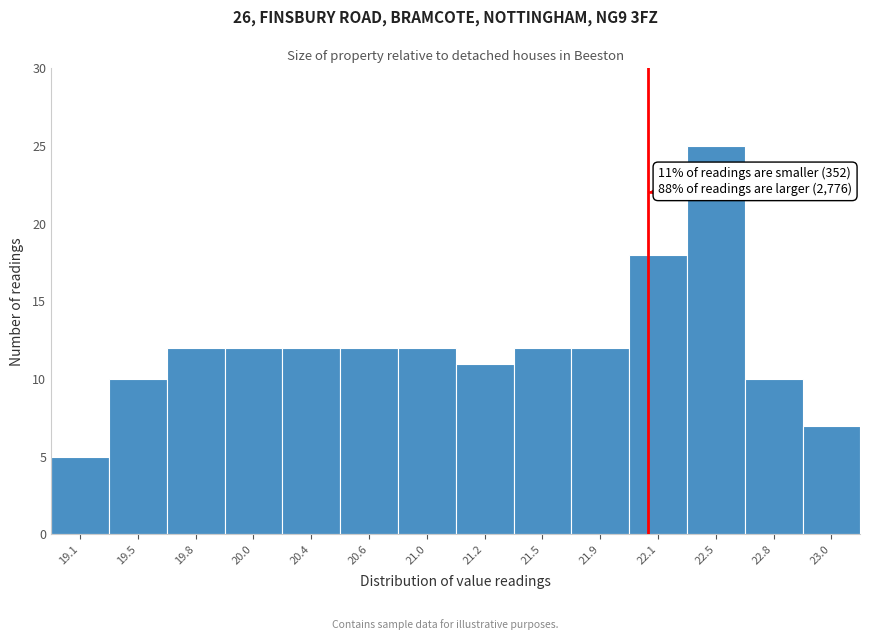

Reading left to right, transcribe all the data shown in this chart.

19.1=5	19.5=10	19.8=12	20.0=12	20.4=12	20.6=12	21.0=12	21.2=11	21.5=12	21.9=12	22.1=18	22.5=25	22.8=10	23.0=7